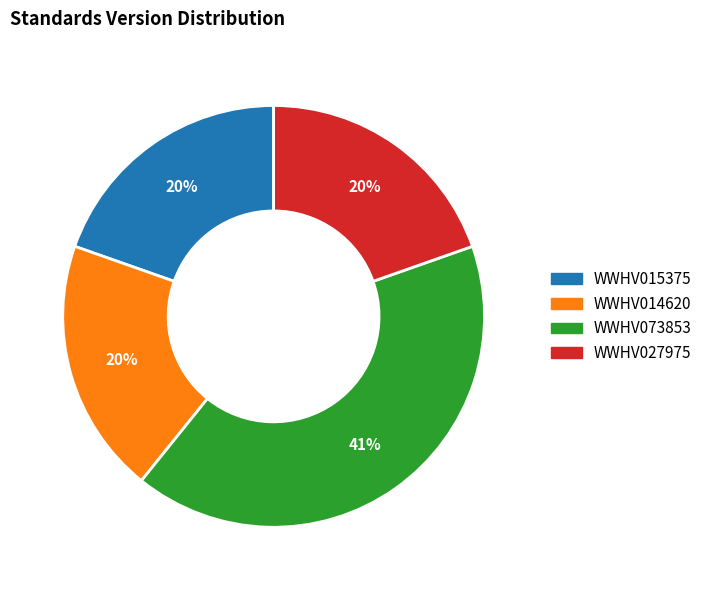

Which slice is the largest?

WWHV073853